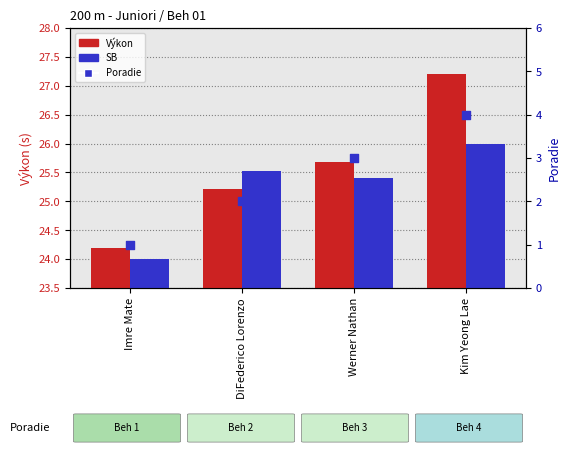

At which category is the sum across all series the highest?

Kim Yeong Lae